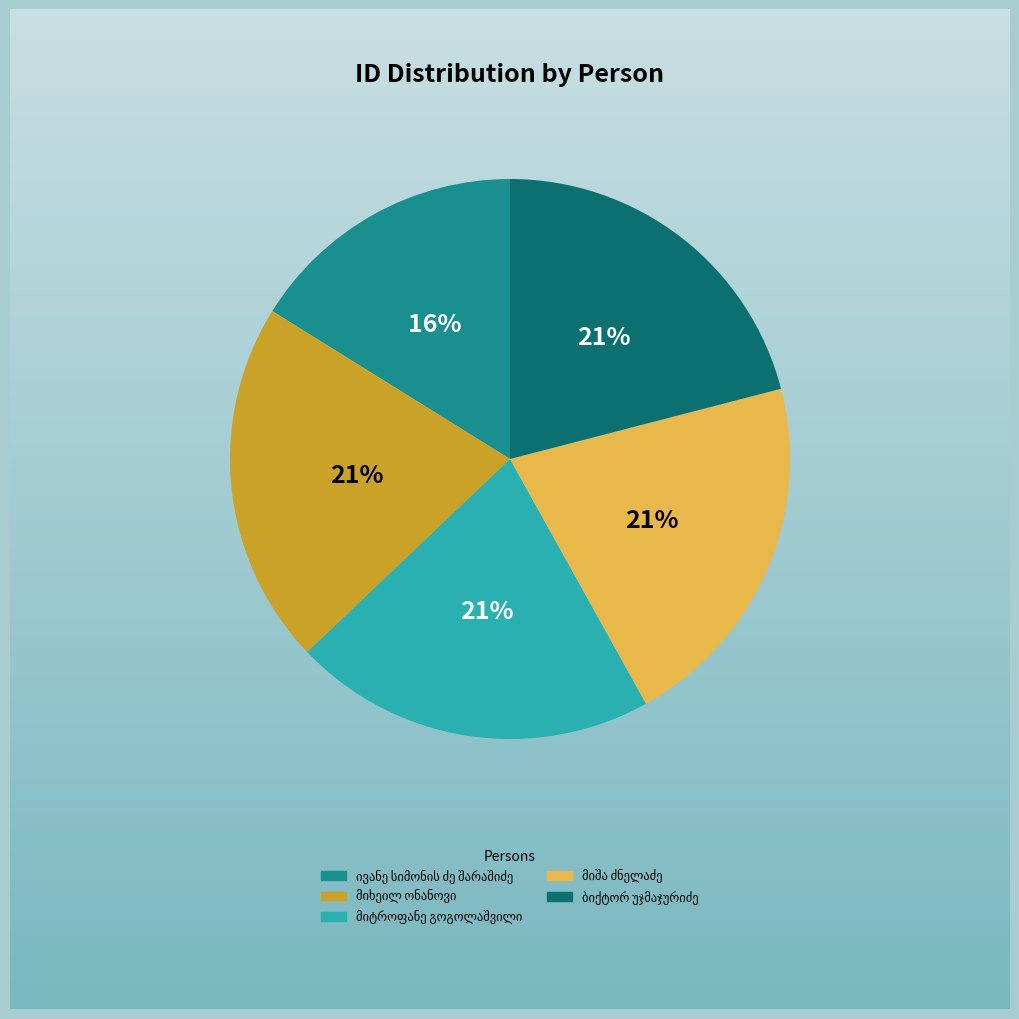

Is there any slice that represents more than half of the pie?

No